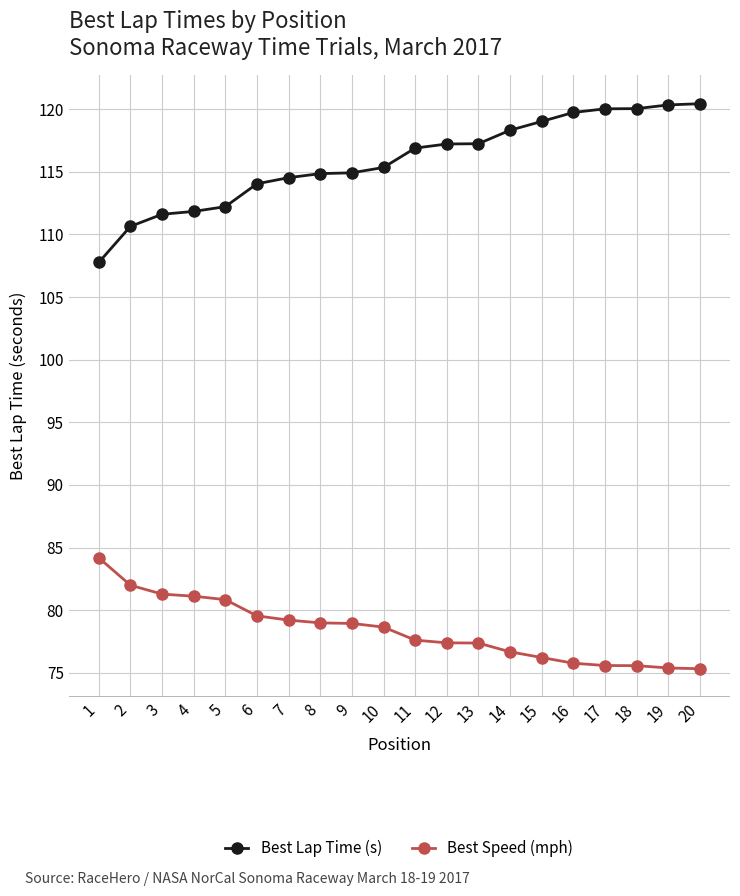

Which series has the largest total across all categories?

Best Lap Time (s)